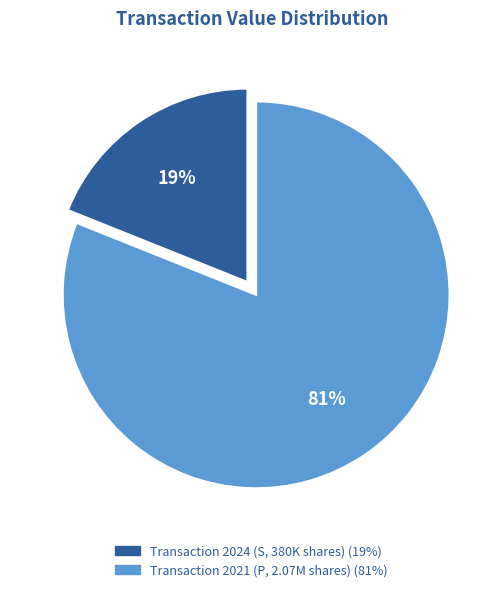

Does any single category account for the majority?

Yes